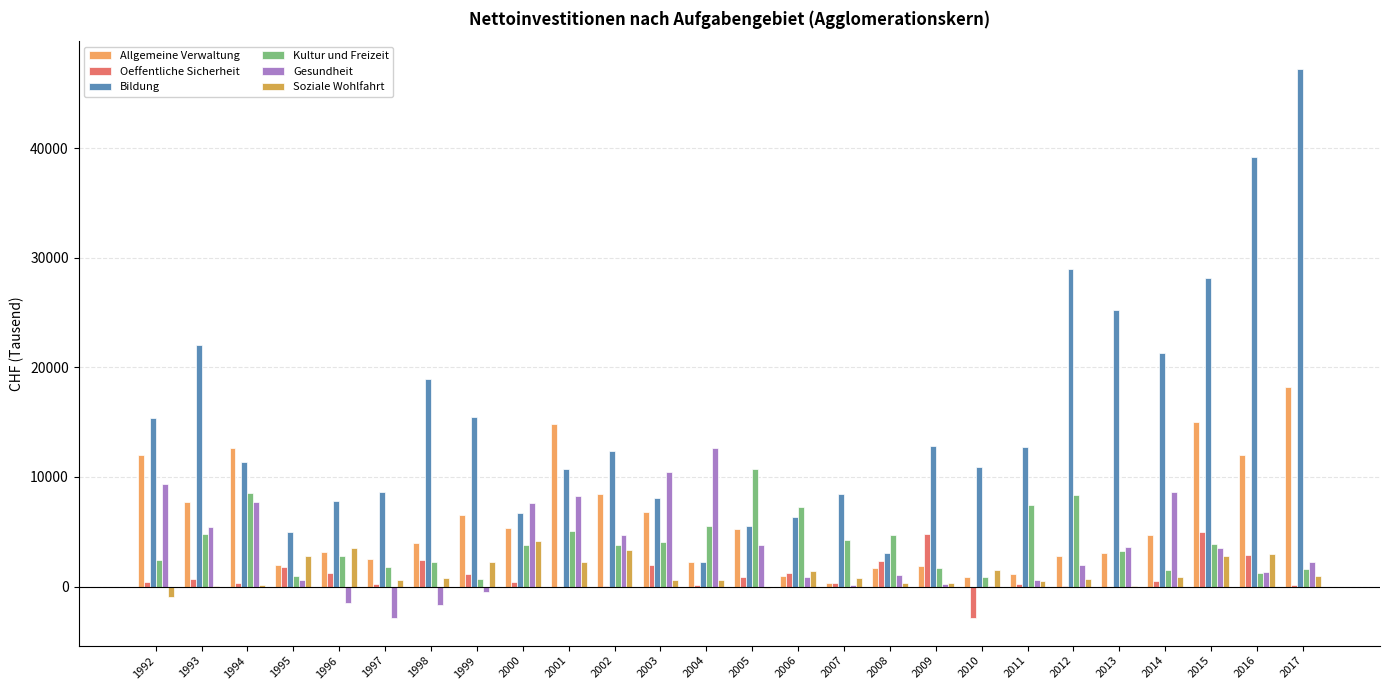

Count the number of data series in this chart.

6